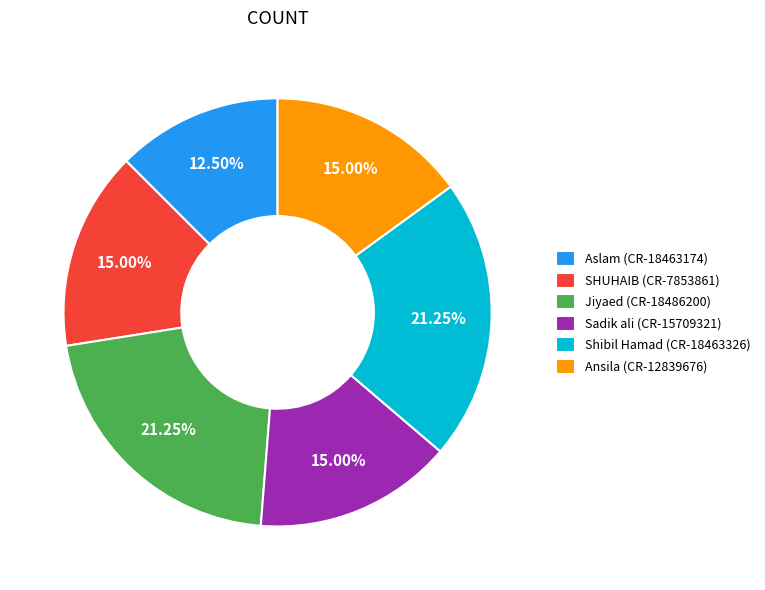

How many slices are in this pie chart?

6